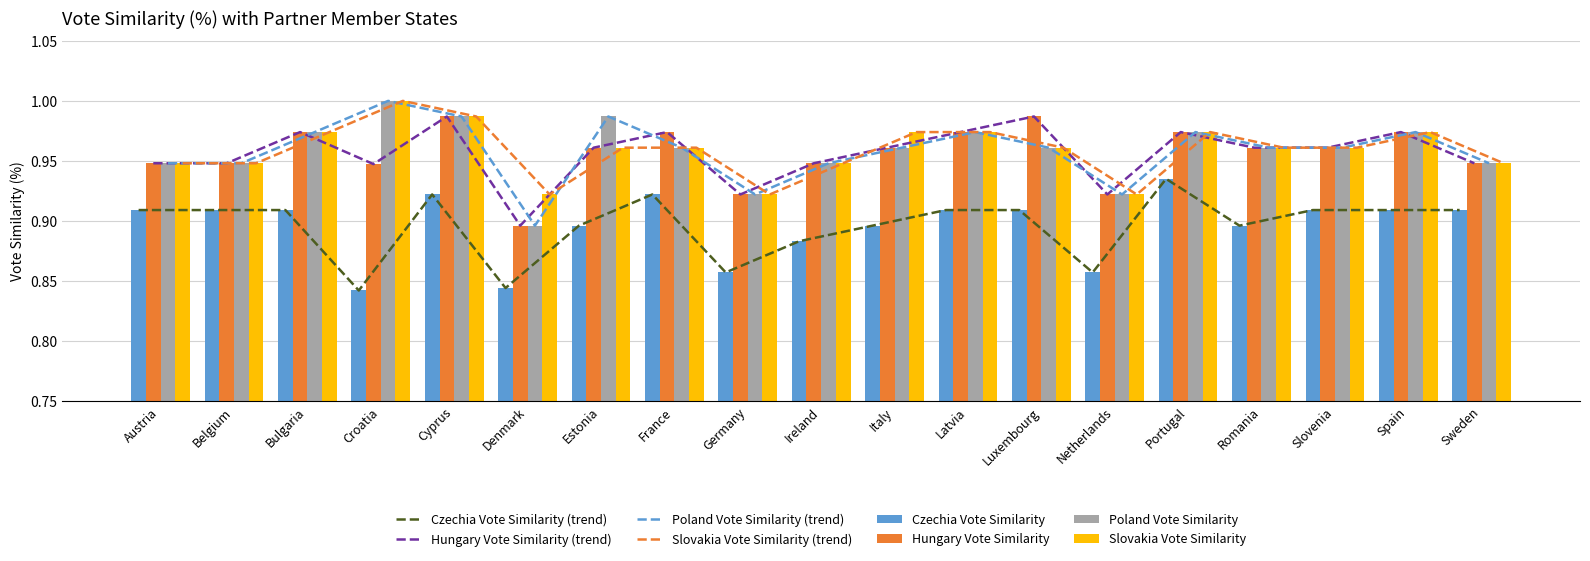

Between Denmark and Ireland, which series saw the biggest shift?

Hungary Vote Similarity